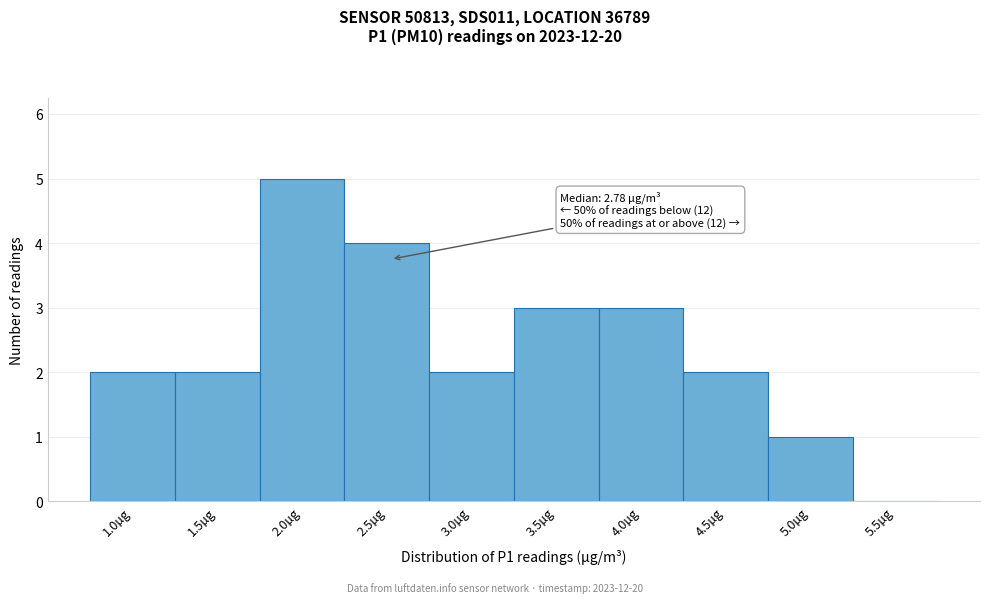

Reading left to right, list all the values displayed in this chart.

1.0µg=2	1.5µg=2	2.0µg=5	2.5µg=4	3.0µg=2	3.5µg=3	4.0µg=3	4.5µg=2	5.0µg=1	5.5µg=0